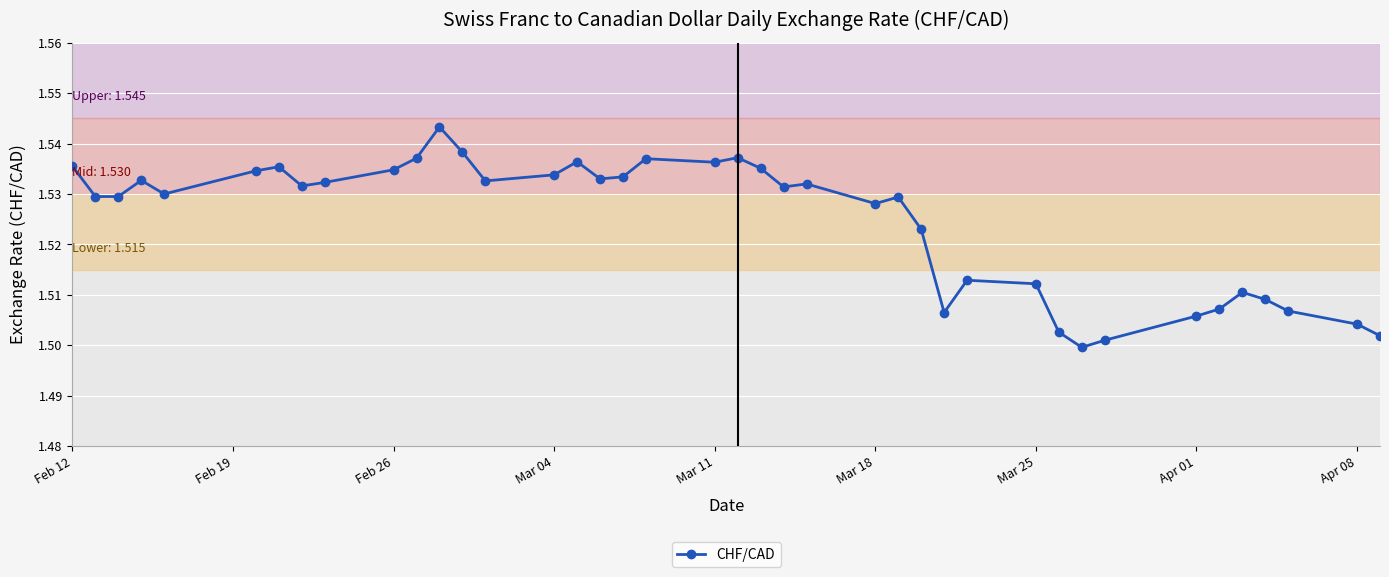

Count the values in the range 1 to 2.

40